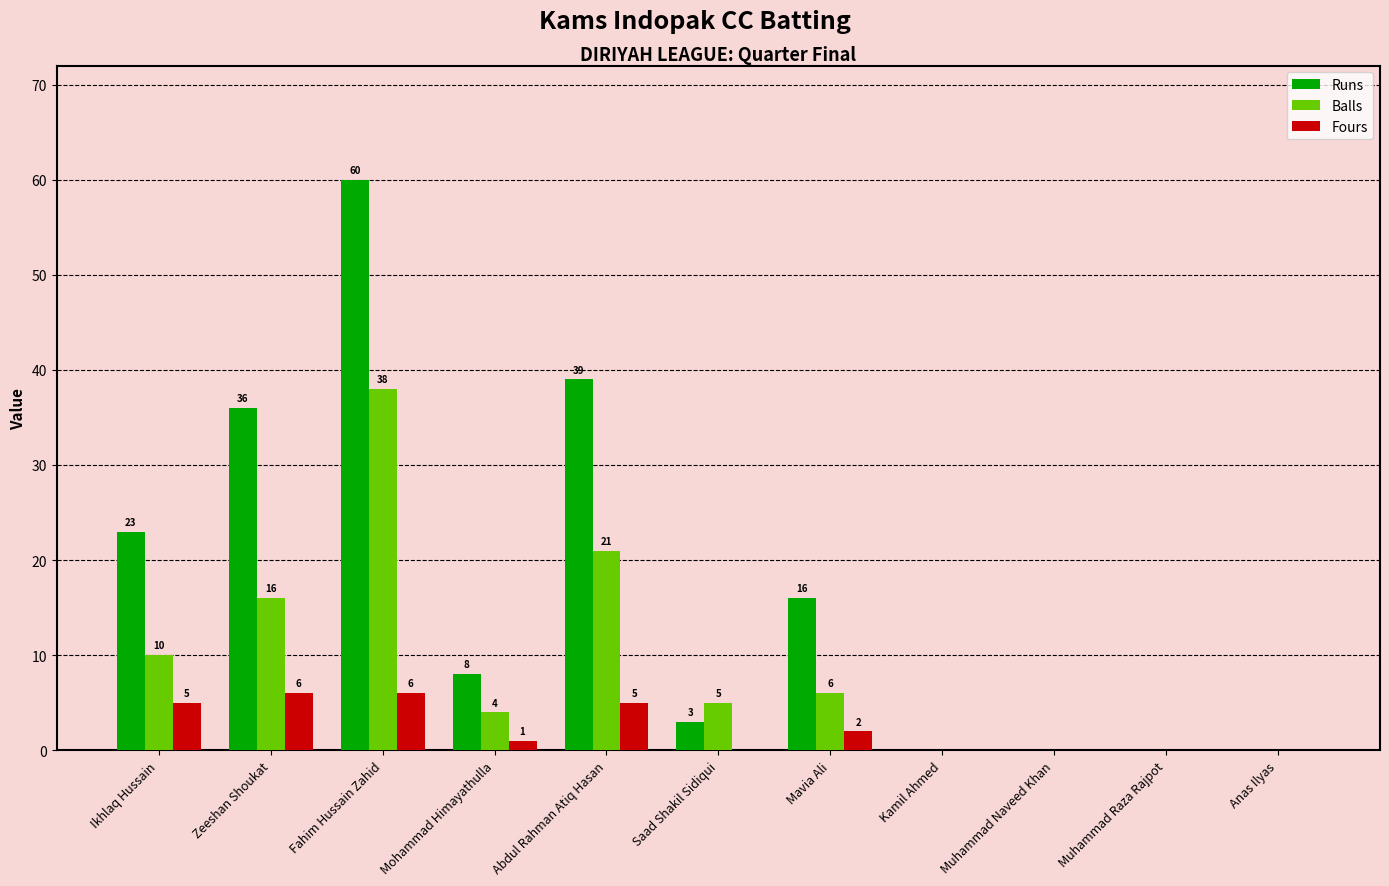

What is the sum of all Fours values?

25